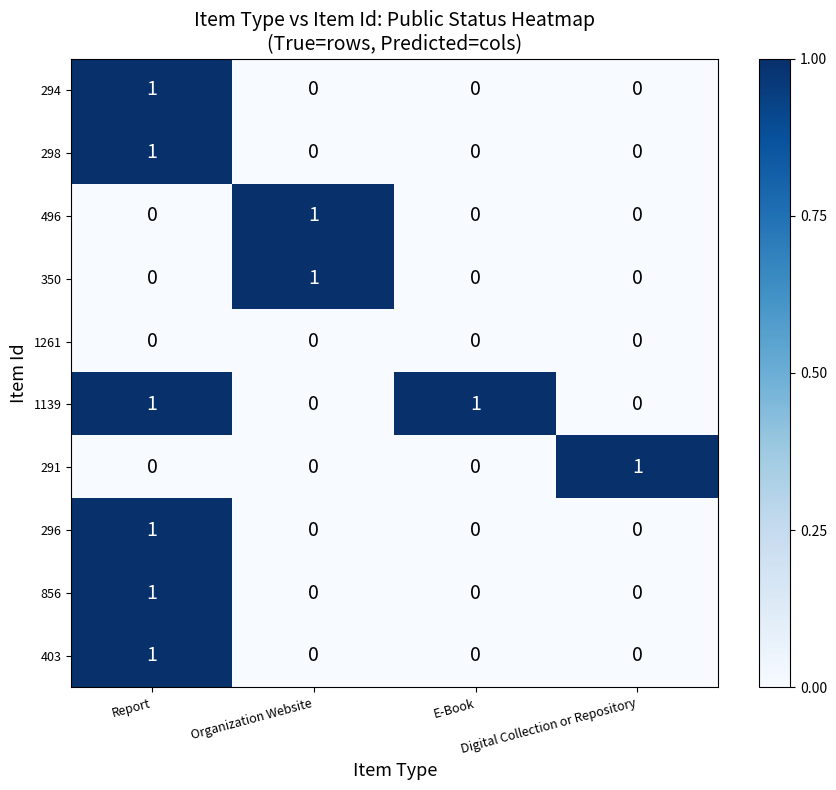

How many 294 values are between 0 and 1?

4